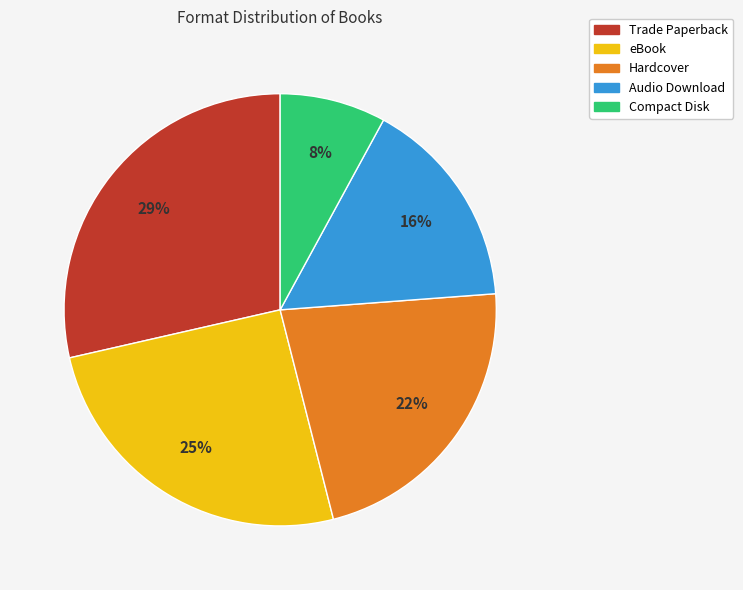

What percentage is the Hardcover slice, to the nearest percent?

22%